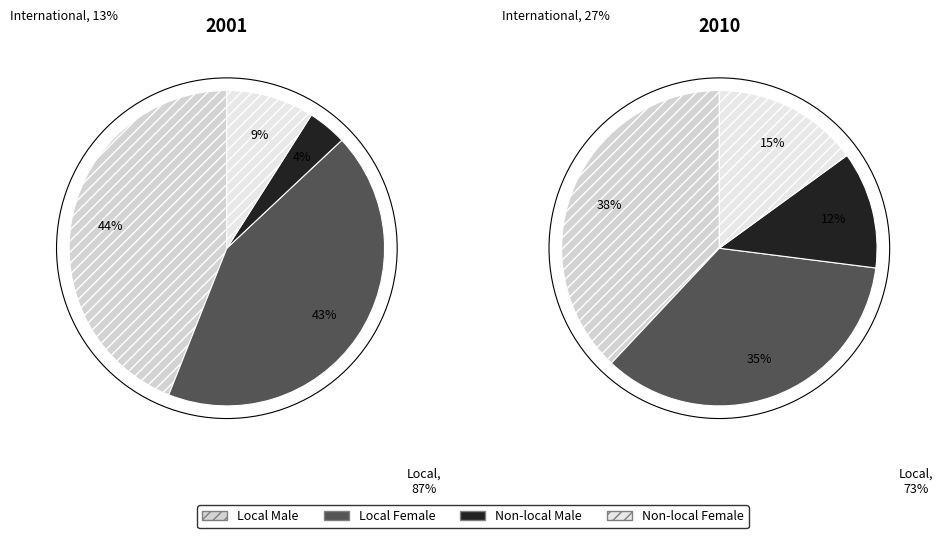

Combined, do 0 and 1 account for over 50%?

Yes